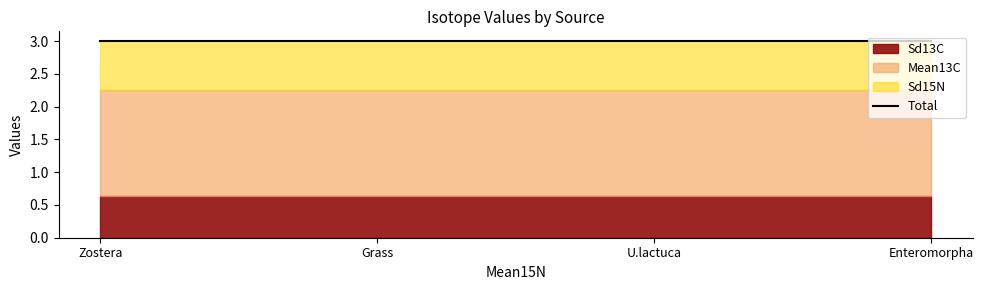

What is the minimum value for Sd15N?

0.7